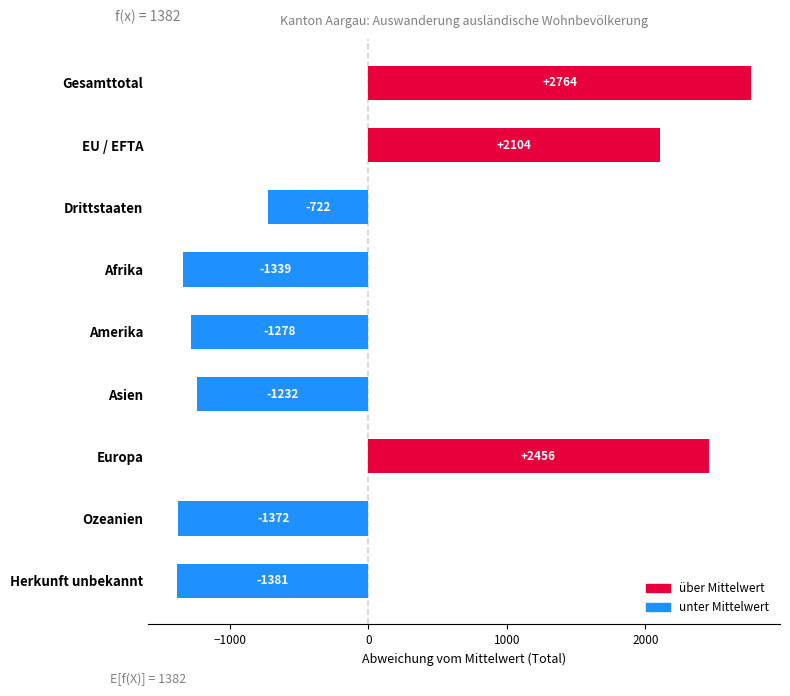

Rank the categories by value from highest to lowest.

Gesamttotal, Europa, EU / EFTA, Drittstaaten, Asien, Amerika, Afrika, Ozeanien, Herkunft unbekannt